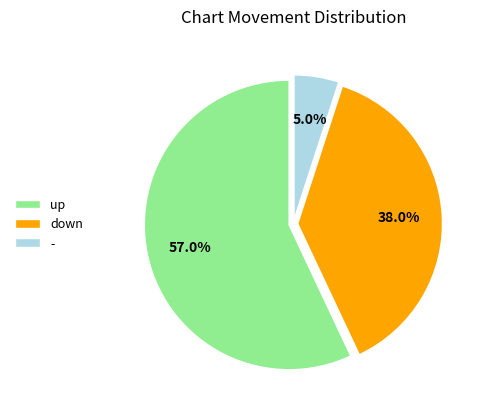

What portion of the pie excludes down?

62.0%